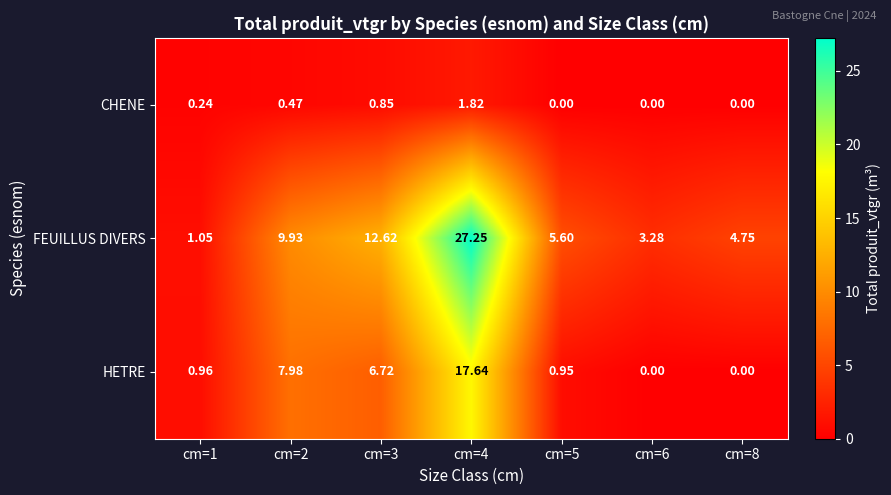

Is the value of FEUILLUS DIVERS at cm=2 greater than the value of CHENE at cm=4?

Yes